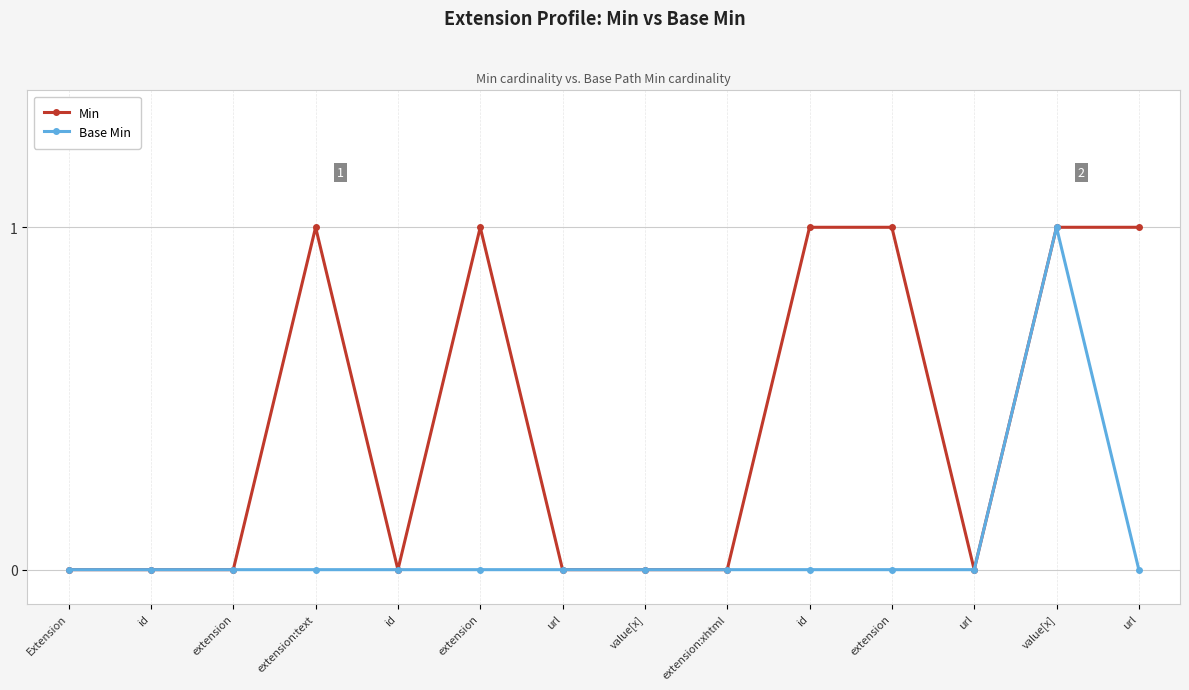

What is the sum of all Min values?

6